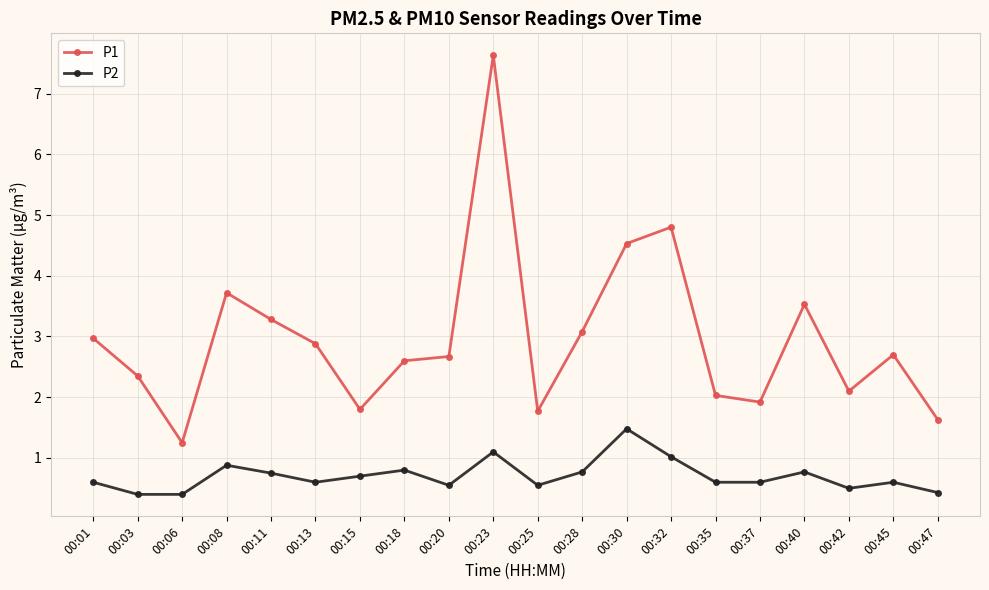

What are all the series names shown in the legend?

P1, P2